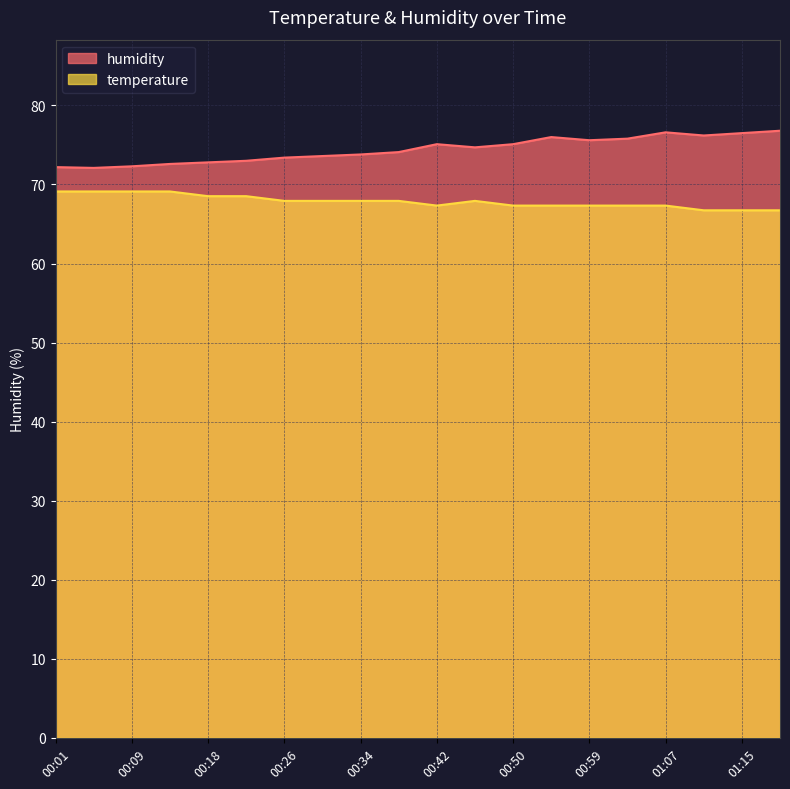

At which label does humidity first exceed 74?

00:38